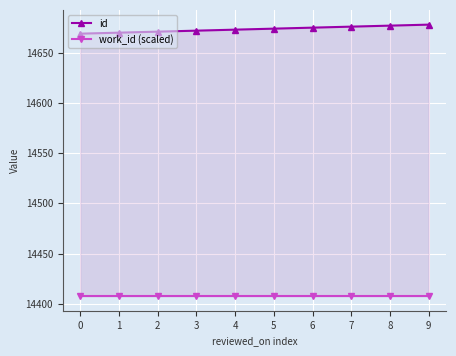

Is the value of id at 8 greater than the value of work_id (scaled) at 6?

Yes